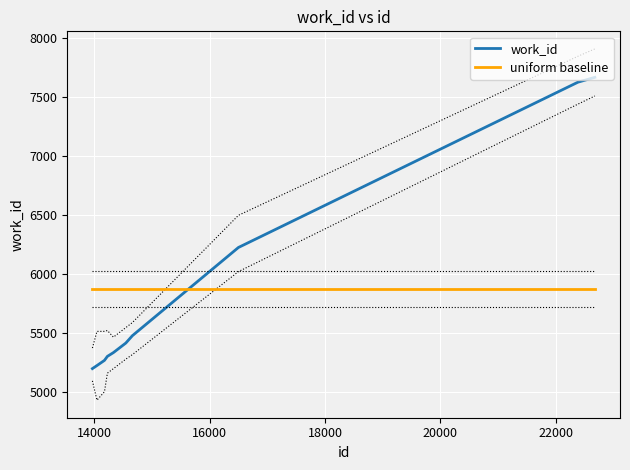

What is the value of the uniform baseline point at the 5th from the left?

5871.9